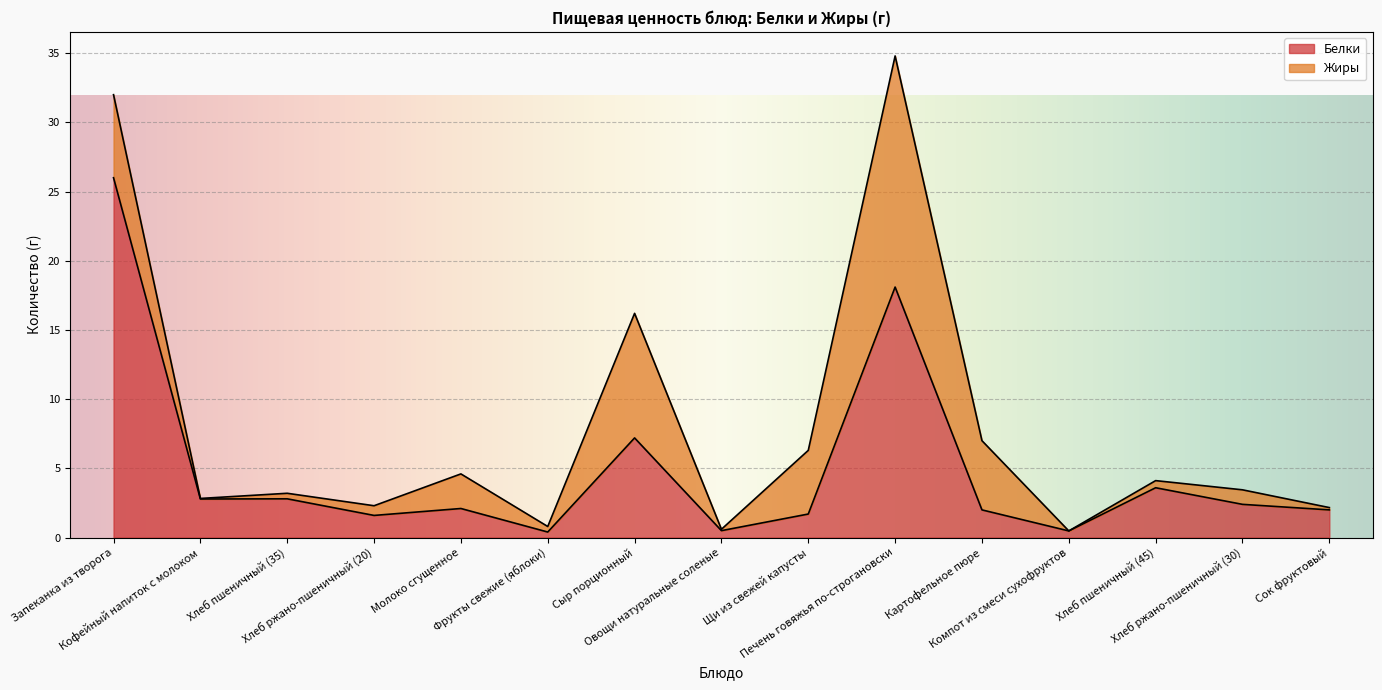

The value at Компот из смеси сухофруктов is 0.7. True or false?

False